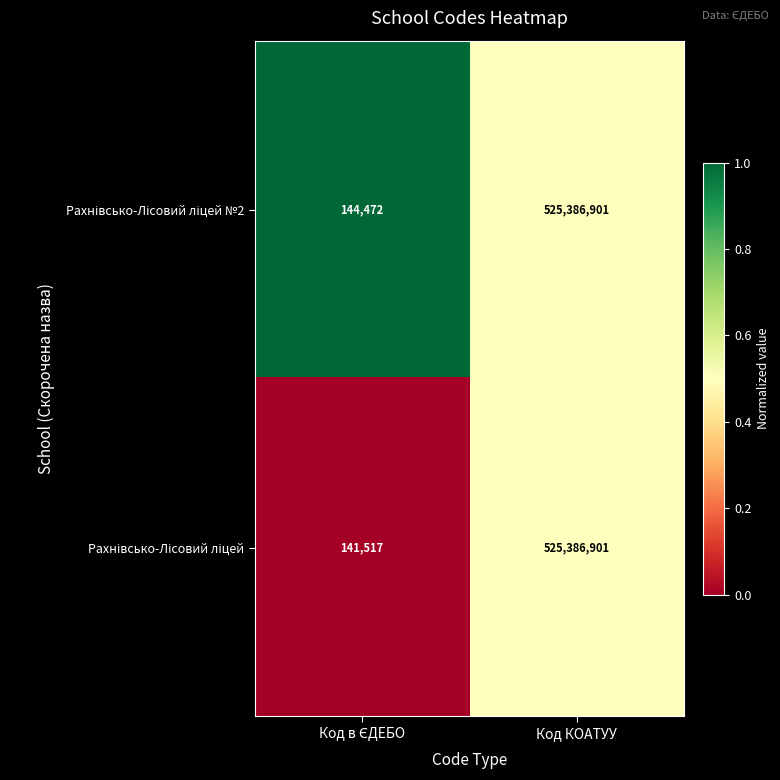

Count the number of data series in this chart.

2